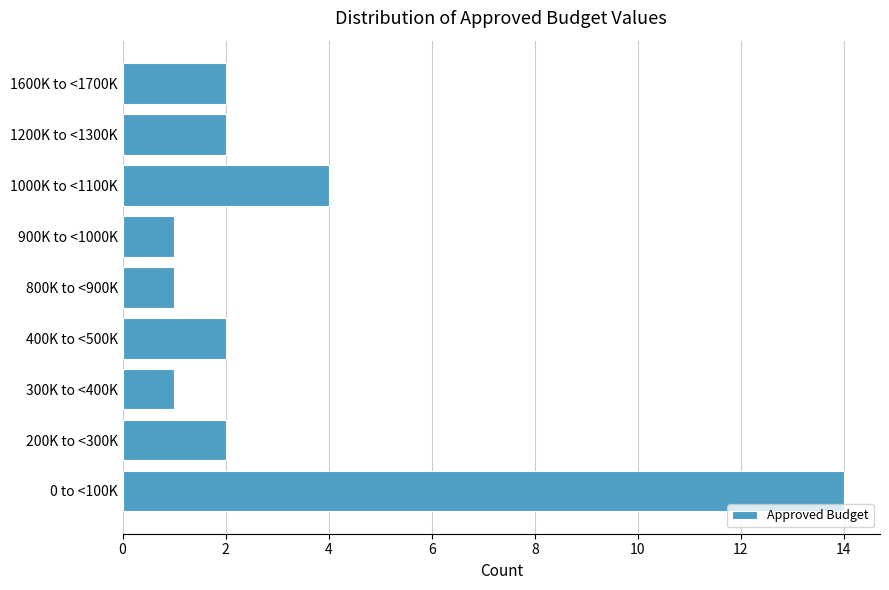

Reading bottom to top, what are all the values shown in this chart?

14	2	1	2	1	1	4	2	2